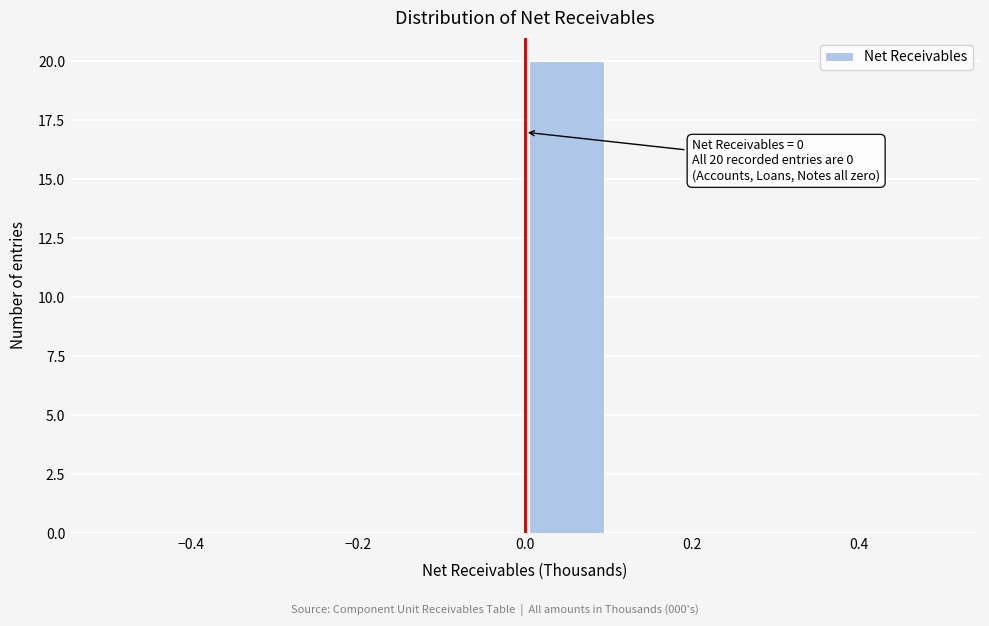

Over which range of the x-axis is the bar tallest?

0.0 to 0.1